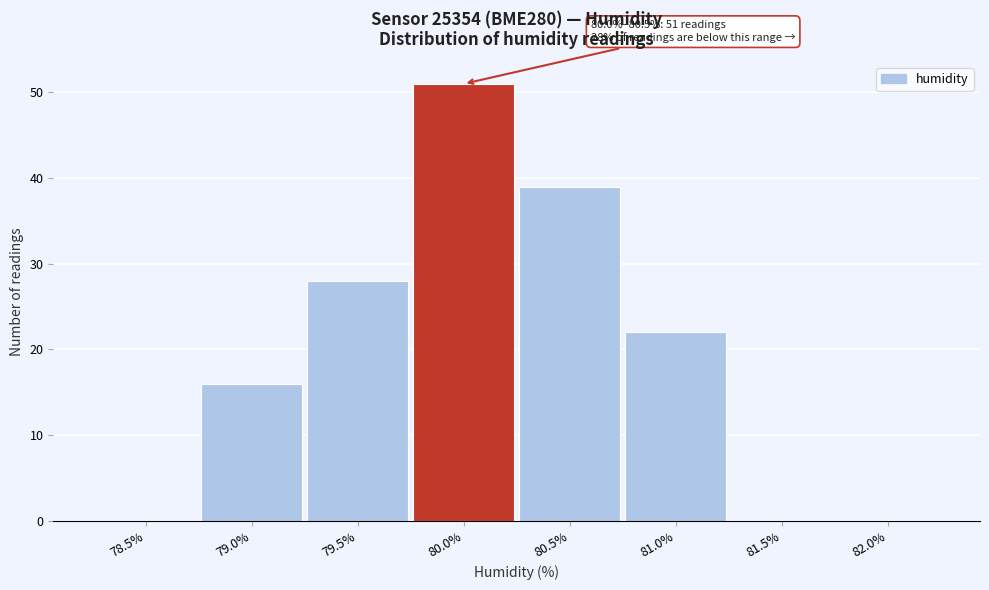

Reading left to right, list all the values displayed in this chart.

78.5%=0	79.0%=16	79.5%=28	80.0%=51	80.5%=39	81.0%=22	81.5%=0	82.0%=0